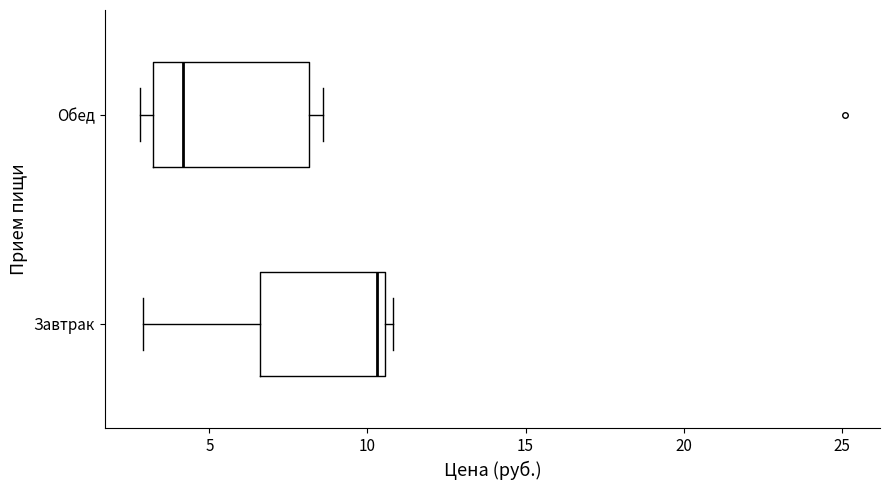

Reading bottom to top, transcribe this box plot: for each box, give where its median line is, the range the box spans, and where its two whiskers end, as read against the x-axis. The values are not printed on the chart, so give them approximately, as read against the axis.

Завтрак: median 10.5 (just left of the box's right edge), box 6.5 to 10.5, whiskers 3.0 to 11.0
Обед: median 4.0, box 3.0 to 8.0, whiskers 3.0 (just left of the box's left edge) to 8.5